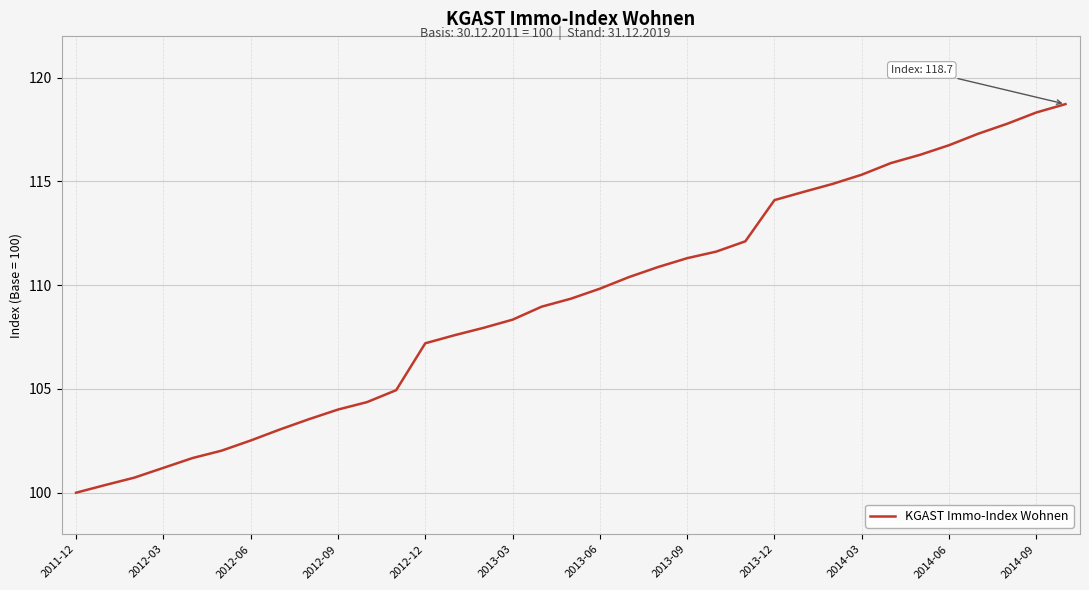

What is the greatest value displayed?

118.7